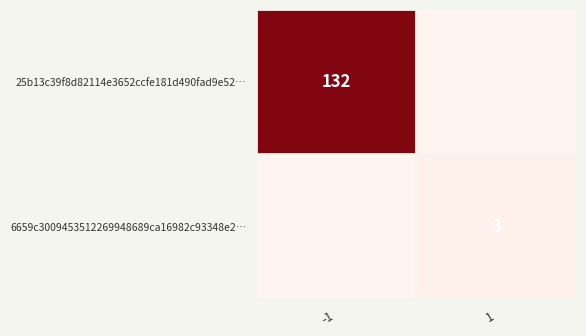

Is it true that 25b13c39f8d82114e3652ccfe181d490fad9e52… equals 132 at -1?

True